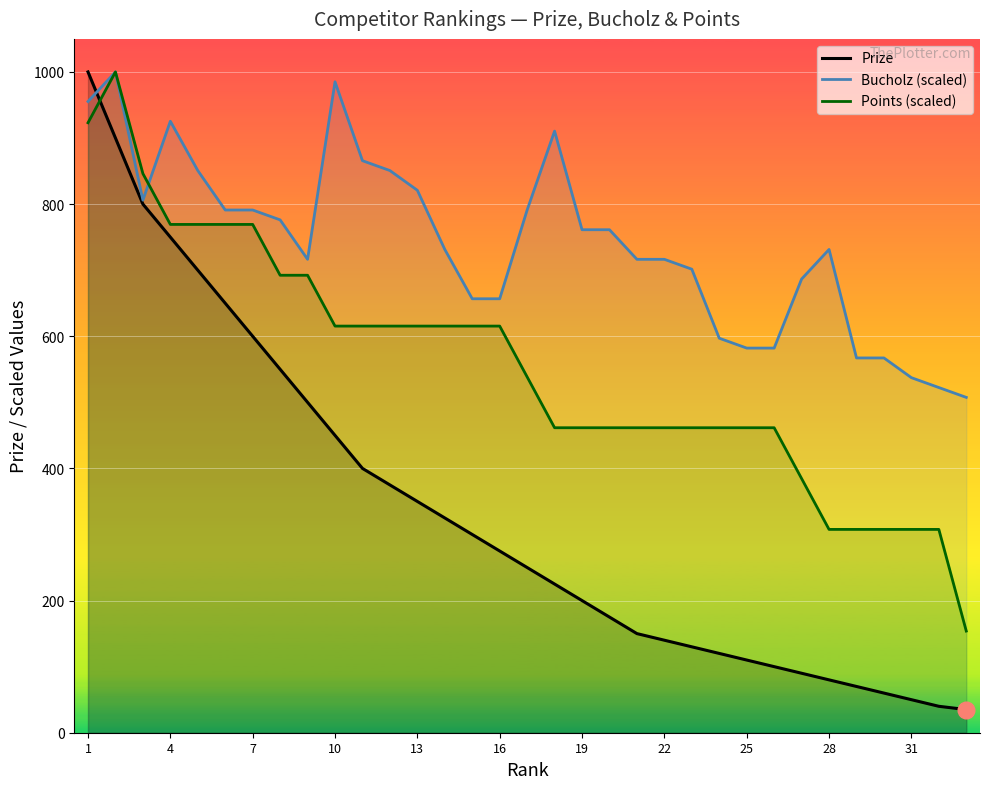

What is the highest value of the Bucholz (scaled) series?

1000.0